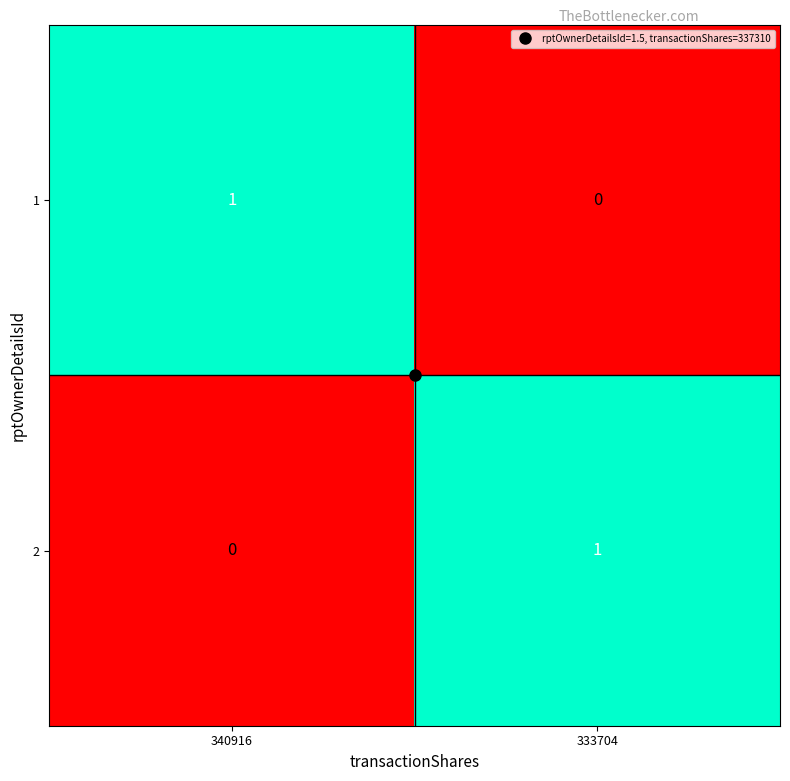

At which label is 1 closest to 0?

333704